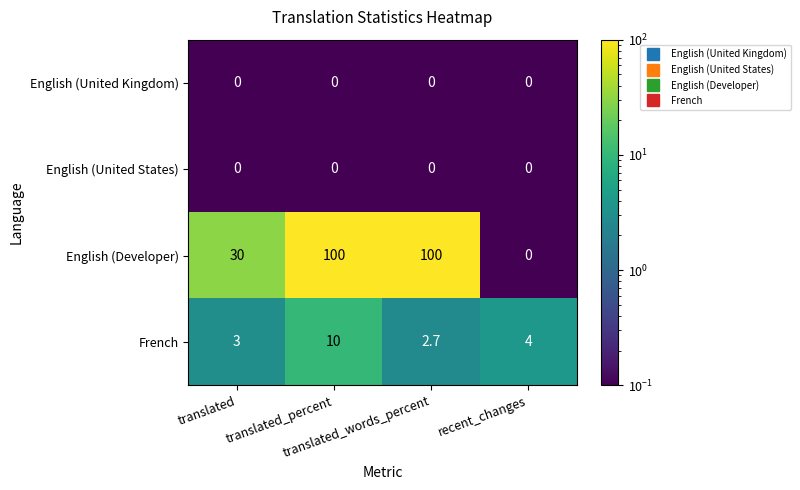

What is the sum of all French values?

19.7